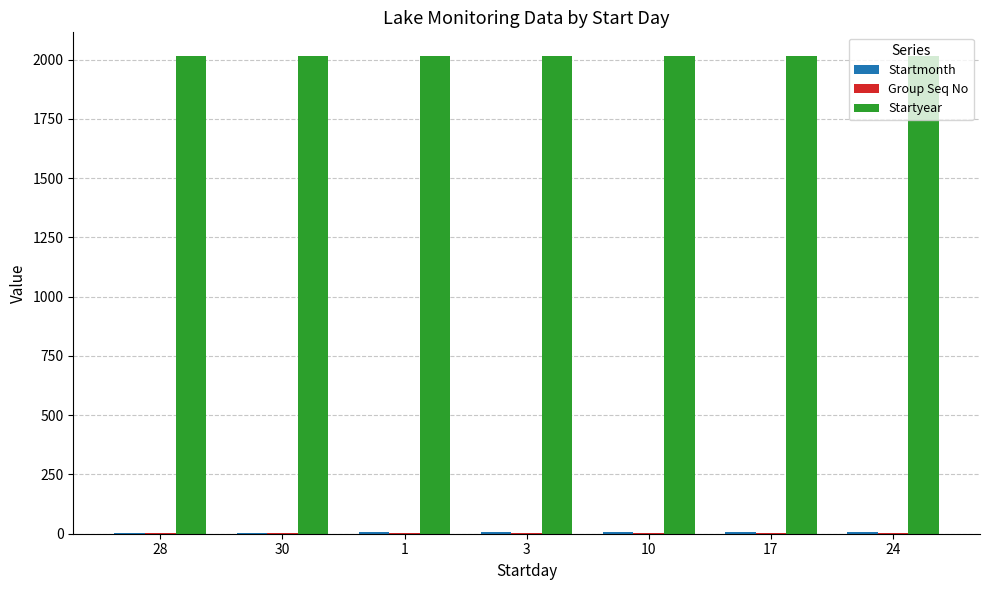

What is the sum of all Startyear values?

14098